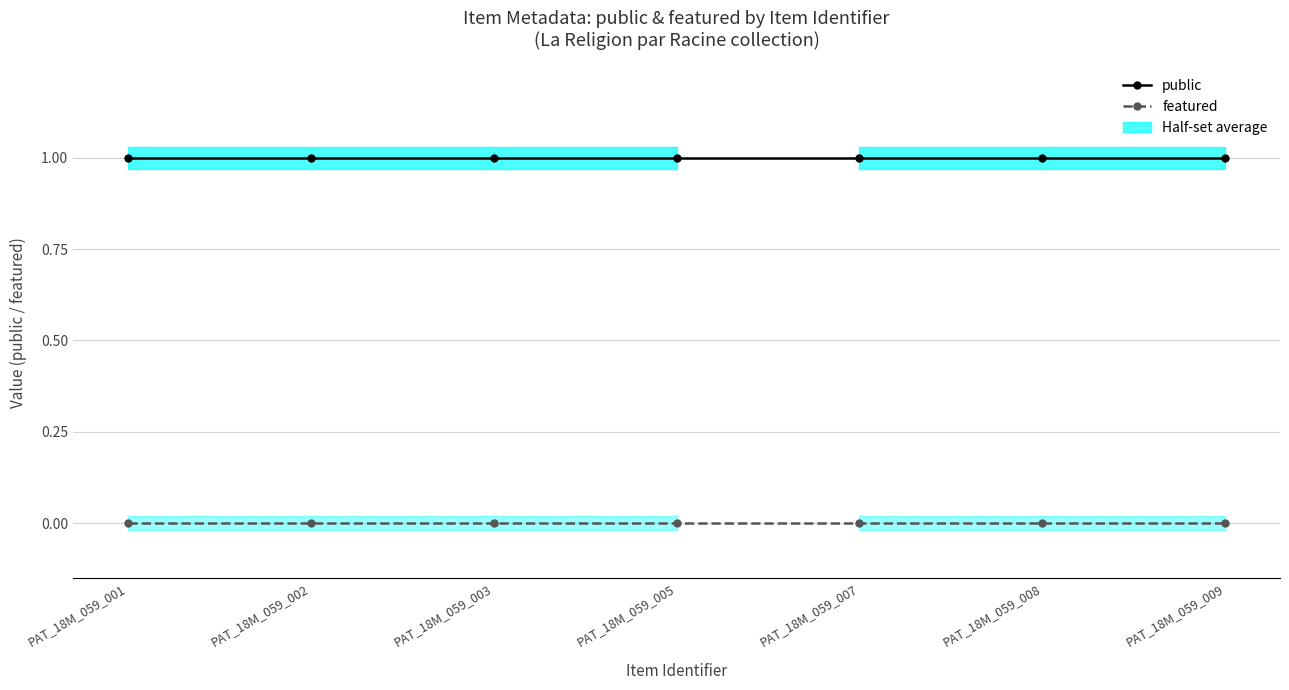

True or false: public and featured intersect in this chart.

False